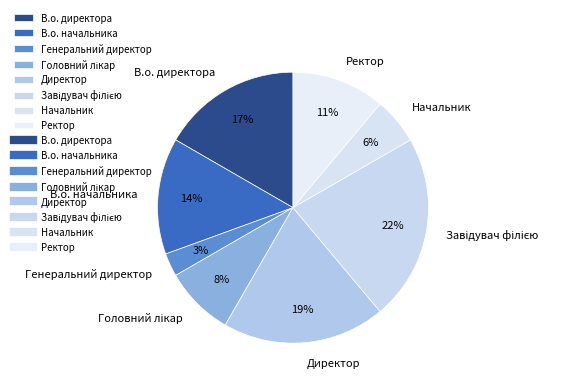

What percentage is the Генеральний директор slice, to the nearest percent?

3%